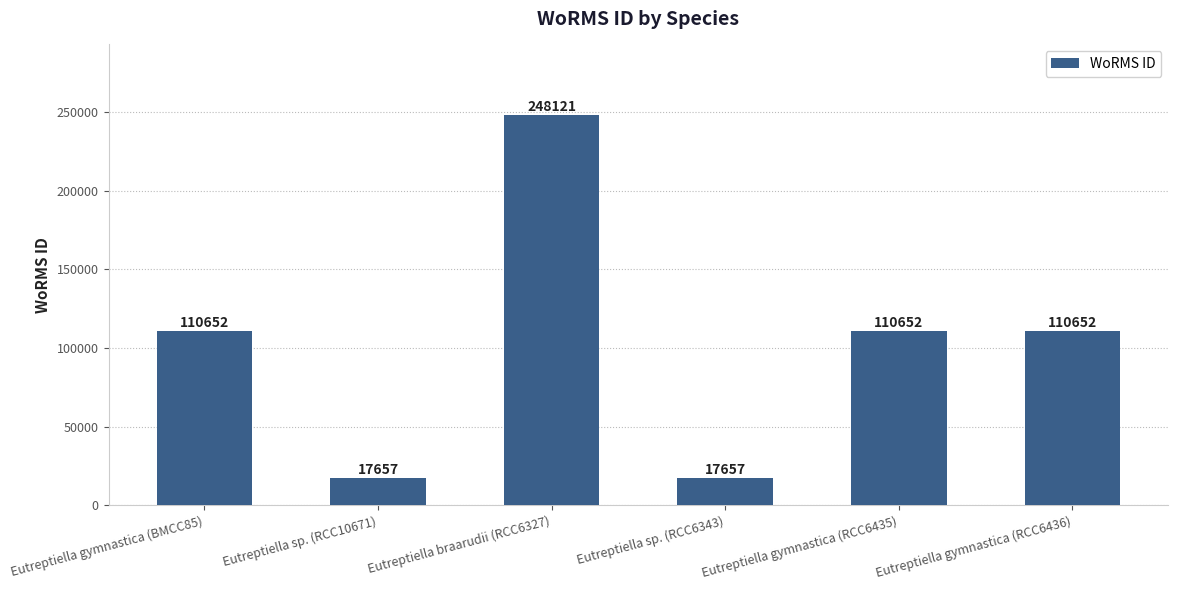

At which category does the chart reach its peak across all series?

Eutreptiella braarudii (RCC6327)